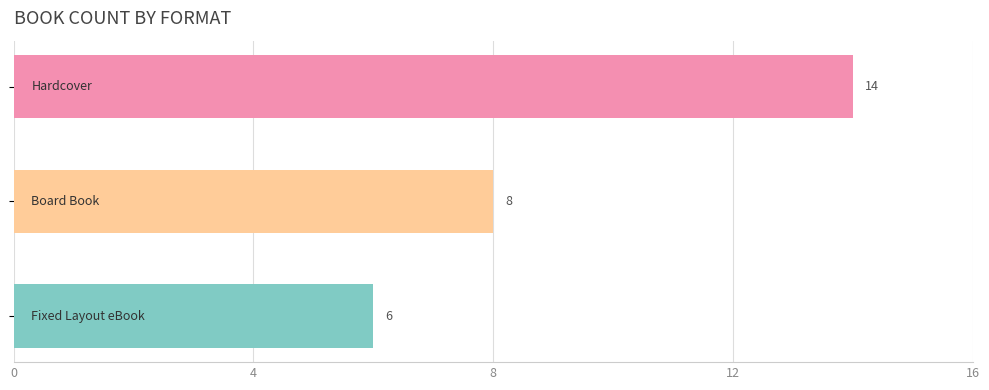

What is the average value?

9